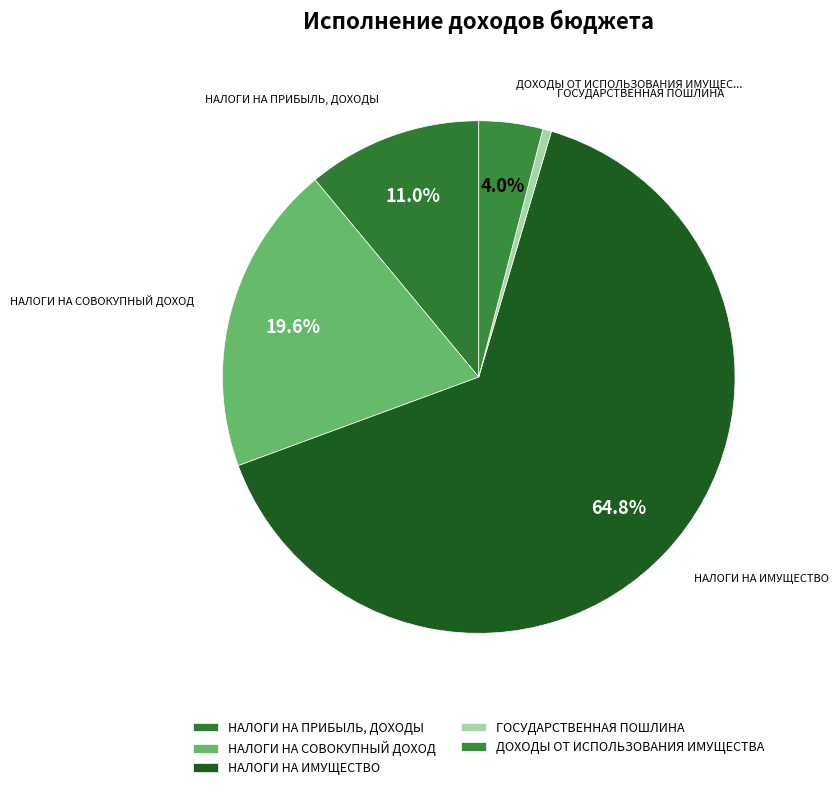

To the nearest percent, what portion does ГОСУДАРСТВЕННАЯ ПОШЛИНА represent?

1%